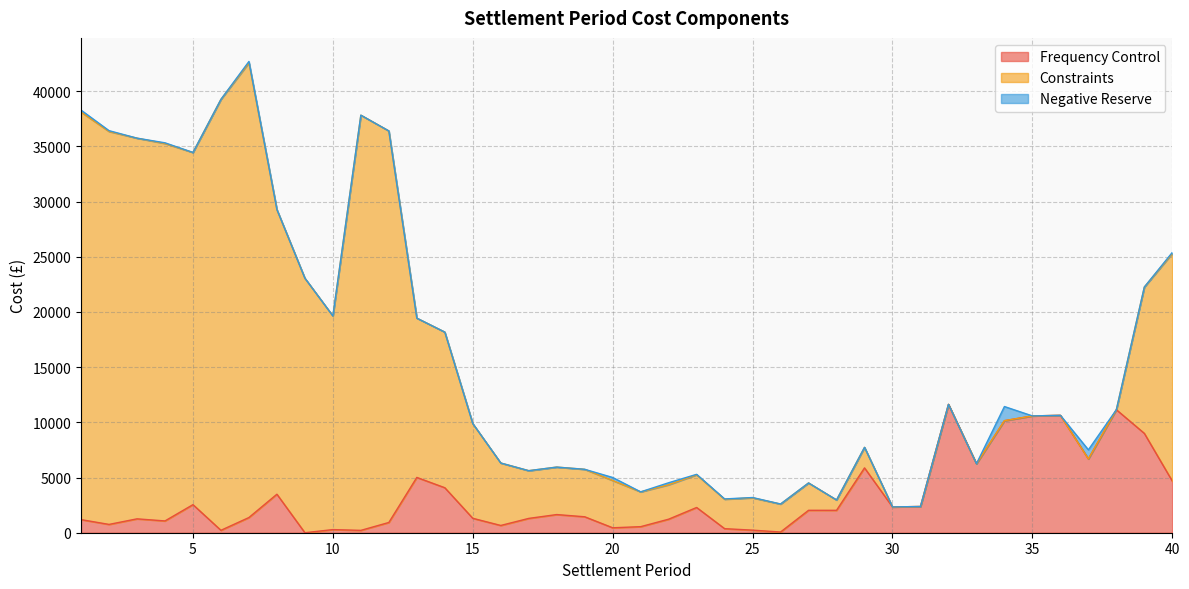

Reading left to right, what are all the values shown in this chart?

Frequency Control: 1187.6	753.1	1257.1	1068.0	2542.8	219.2	1376.6	3487.5	0.0	283.2	213.2	927.9	5009.3	4076.4	1306.6	657.6	1297.4	1645.0	1444.7	447.5	549.0	1226.2	2285.4	367.3	233.1	63.6	2031.3	2029.3	5871.6	2335.4	2374.9	11625.2	6248.7	10149.8	10580.8	10631.5	6687.8	11142.6	8998.7	4673.1
Constraints: 36915.9	35591.8	34482.5	34189.9	31898.0	39036.5	41187.3	25779.7	23053.4	19351.2	37609.4	35466.1	14427.8	14096.8	8576.6	5657.2	4322.7	4300.3	4299.4	4281.9	3152.7	3117.2	2963.2	2668.3	2929.5	2533.3	2476.5	938.4	1862.6	0.0	0.0	0.0	0.0	0.0	0.0	0.0	0.0	0.0	13254.7	20626.6
Negative Reserve: 176.0	74.8	0.0	60.2	3.9	0.0	123.0	0.0	0.0	0.0	0.0	0.0	0.0	0.0	0.0	0.0	0.0	0.0	0.0	273.8	0.0	184.1	40.4	24.2	25.1	4.7	0.0	0.0	0.6	1.7	0.0	0.0	0.0	1280.0	0.0	0.0	823.1	0.0	0.0	93.2